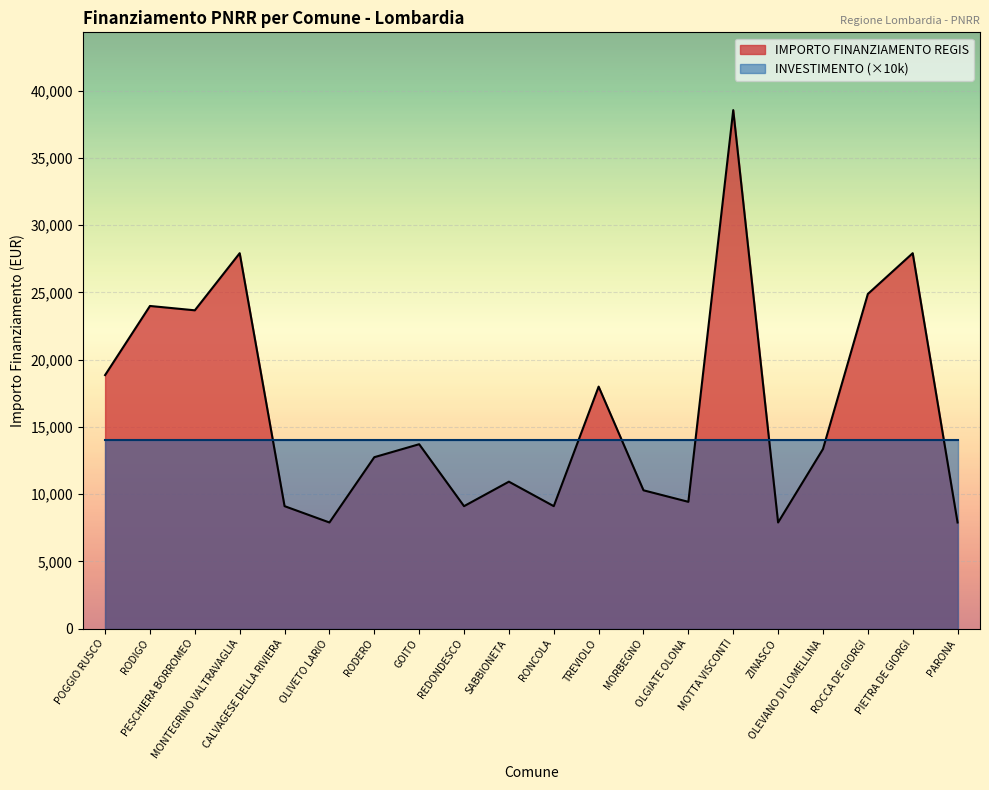

Reading left to right, list all the values displayed in this chart.

POGGIO RUSCO=18854	RODIGO=23996	PESCHIERA BORROMEO=23673	MONTEGRINO VALTRAVAGLIA=27922	CALVAGESE DELLA RIVIERA=9105	OLIVETO LARIO=7891	RODERO=12747	GOITO=13712	REDONDESCO=9105	SABBIONETA=10926	RONCOLA=9105	TREVIOLO=17997	MORBEGNO=10284	OLGIATE OLONA=9427	MOTTA VISCONTI=38565	ZINASCO=7891	OLEVANO DI LOMELLINA=13354	ROCCA DE GIORGI=24887	PIETRA DE GIORGI=27922	PARONA=7891